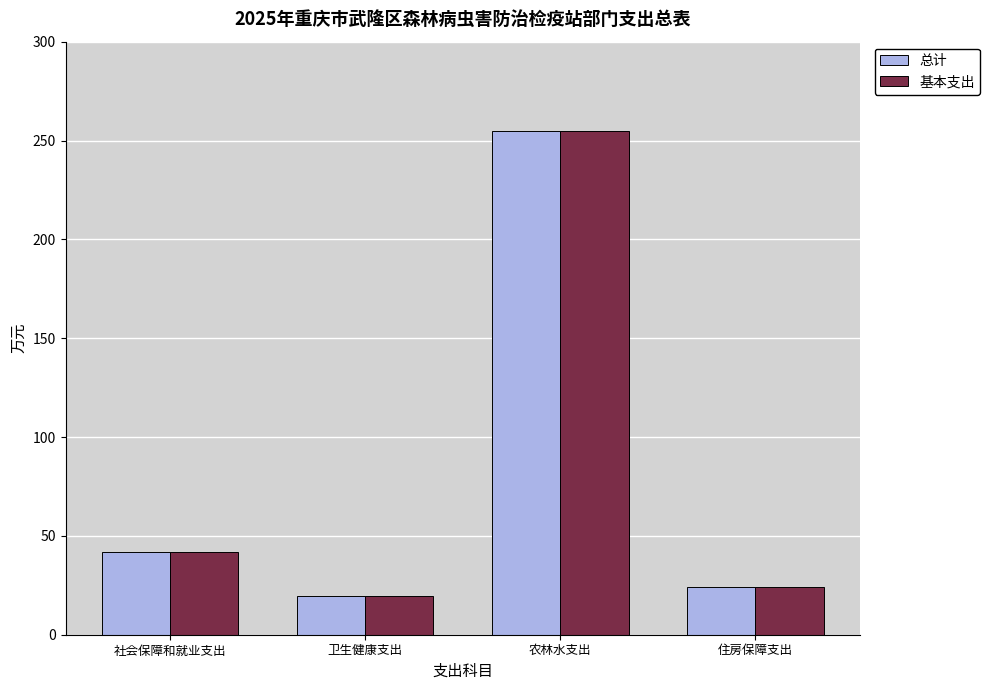

Reading right to left, what are all the values shown in this chart?

总计: 23.9	254.8	19.6	41.6
基本支出: 23.9	254.8	19.6	41.6